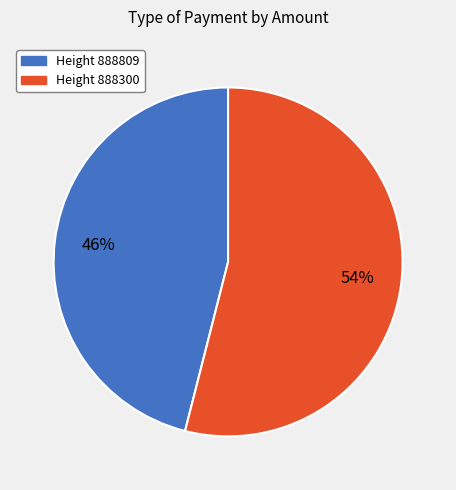

Does any single category account for the majority?

Yes